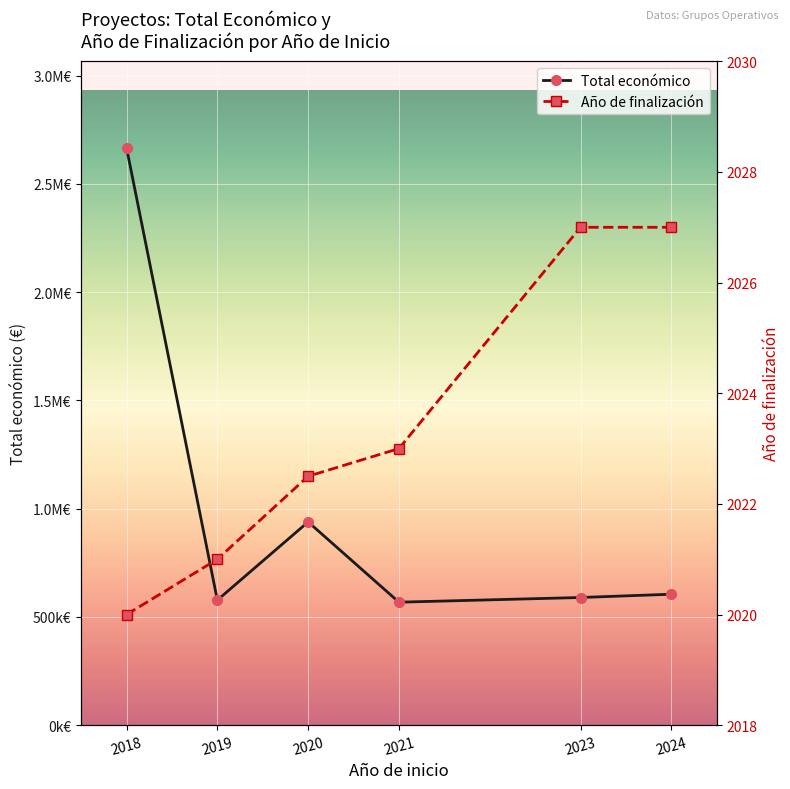

At which category is the sum across all series the highest?

2018